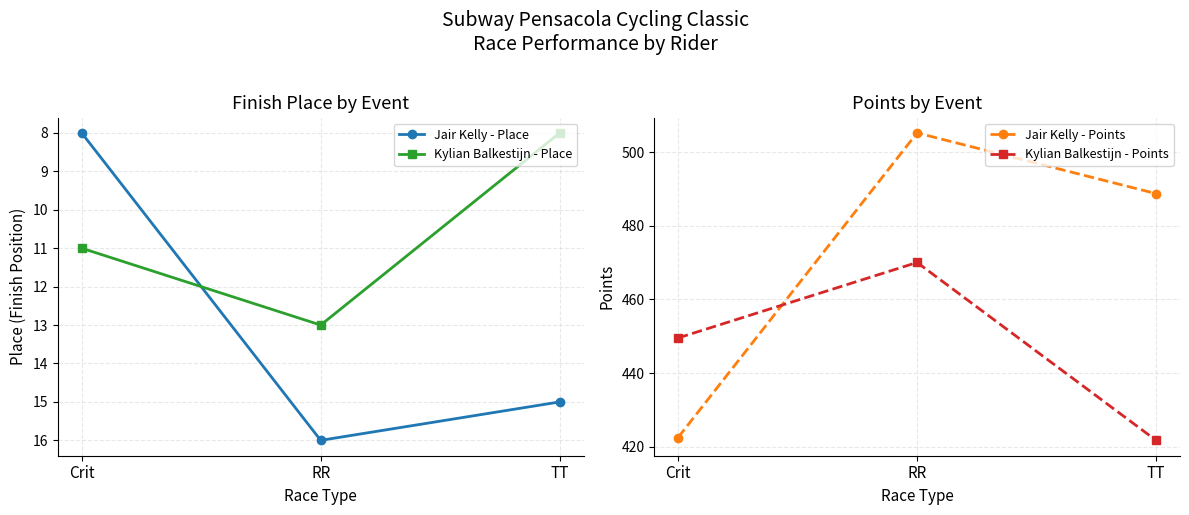

What is the highest value of the Kylian Balkestijn - Points series?

470.1